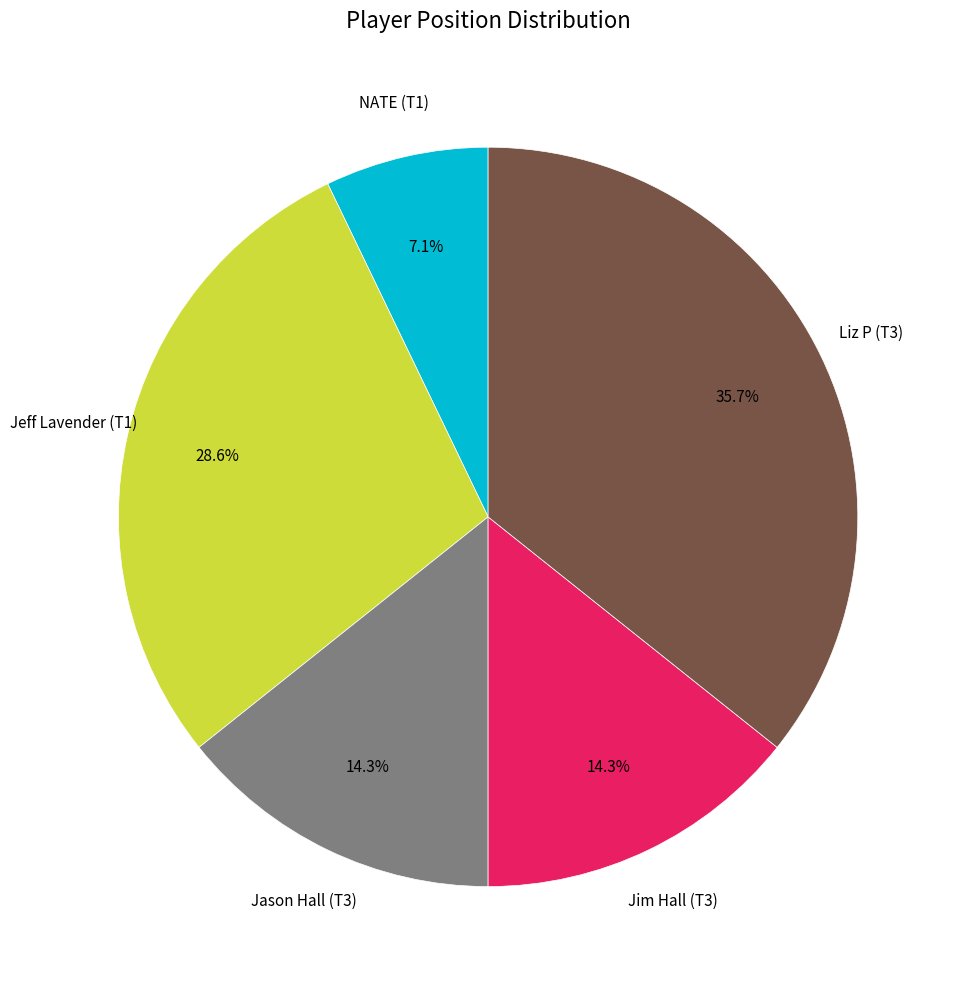

How many segments does this pie chart have?

5